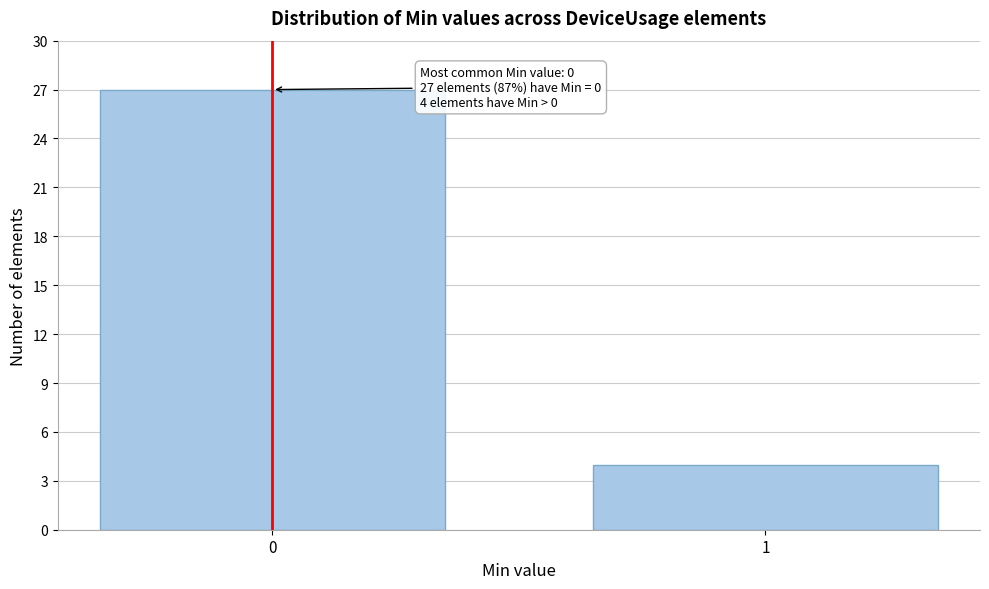

Reading left to right, extract all data points from this chart.

27	4